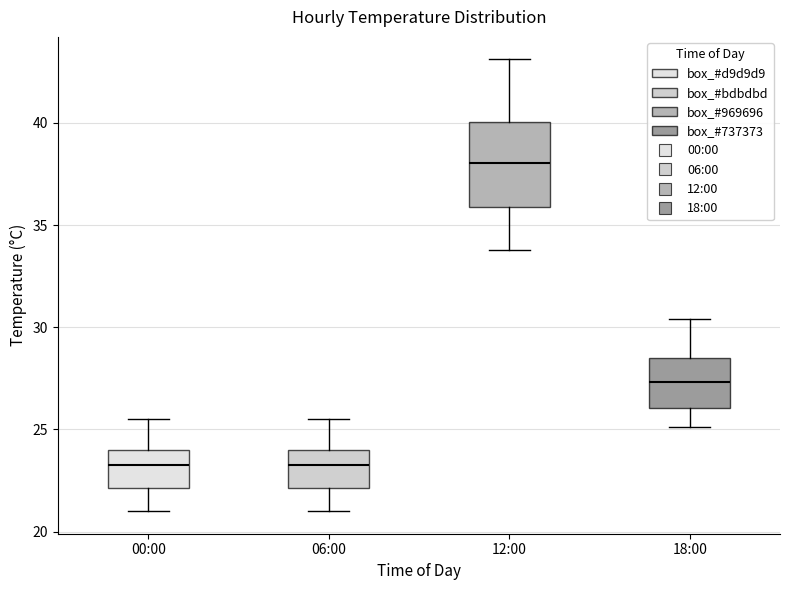

Reading left to right, read every box against the y-axis: the position of its median line, the range the box covers, and the ends of its whiskers. The values are not printed on the chart, so give them approximately, as read against the axis.

00:00: median 23.5, box 22.0 to 24.0, whiskers 21.0 to 25.5
06:00: median 23.5, box 22.0 to 24.0, whiskers 21.0 to 25.5
12:00: median 38.0, box 36.0 to 40.0, whiskers 34.0 to 43.0
18:00: median 27.5, box 26.0 to 28.5, whiskers 25.0 to 30.5